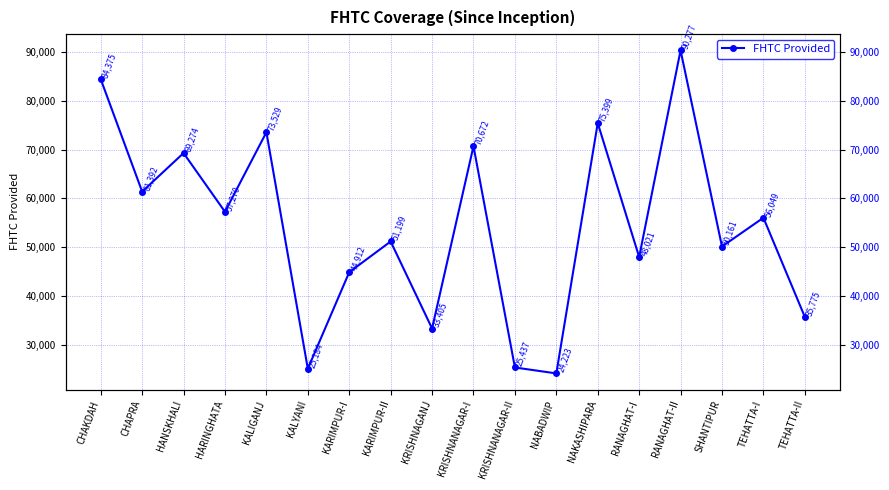

True or false: the data shows 123034 at HANSKHALI.

False